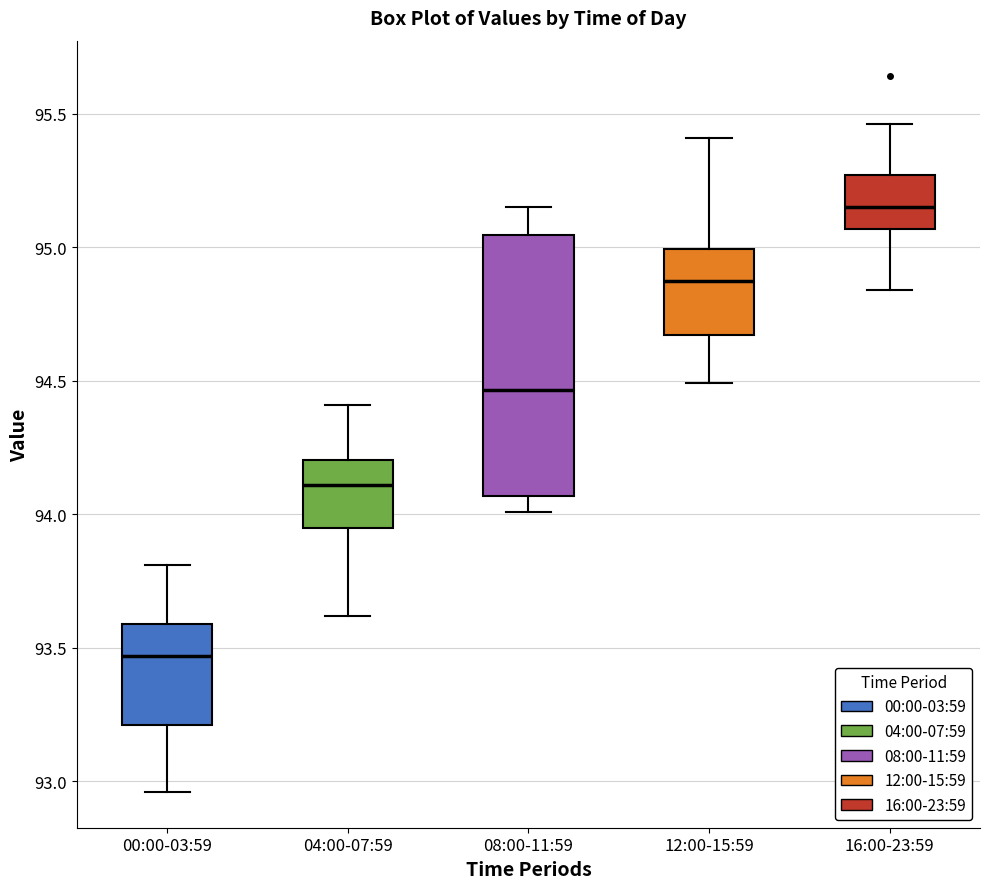

Reading left to right, transcribe this box plot: for each box, give where its median line is, the range the box spans, and where its two whiskers end, as read against the y-axis. The values are not printed on the chart, so give them approximately, as read against the axis.

00:00-03:59: median 93.45, box 93.20 to 93.60, whiskers 92.95 to 93.80
04:00-07:59: median 94.10, box 93.95 to 94.20, whiskers 93.60 to 94.40
08:00-11:59: median 94.45, box 94.05 to 95.05, whiskers 94.00 to 95.15
12:00-15:59: median 94.90, box 94.65 to 95.00, whiskers 94.50 to 95.40
16:00-23:59: median 95.15, box 95.05 to 95.25, whiskers 94.85 to 95.45